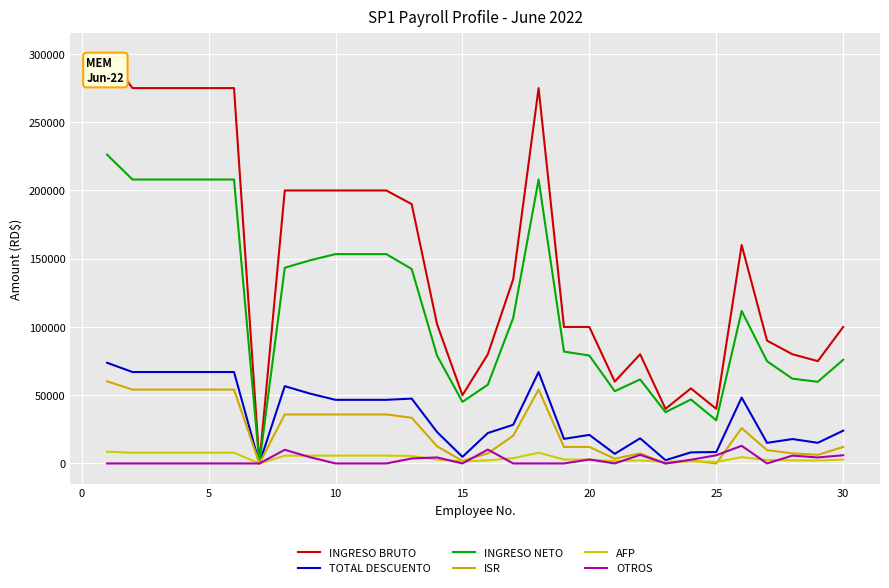

How many lines are shown in the chart?

6